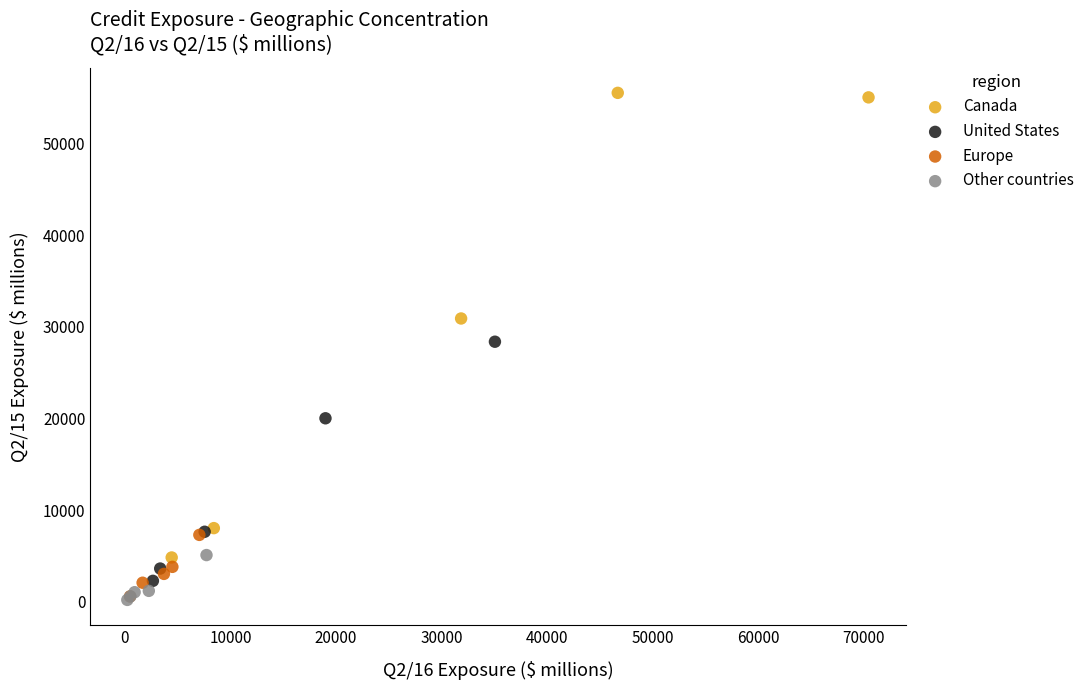

Which series has the largest Y range (max minus min)?

Canada